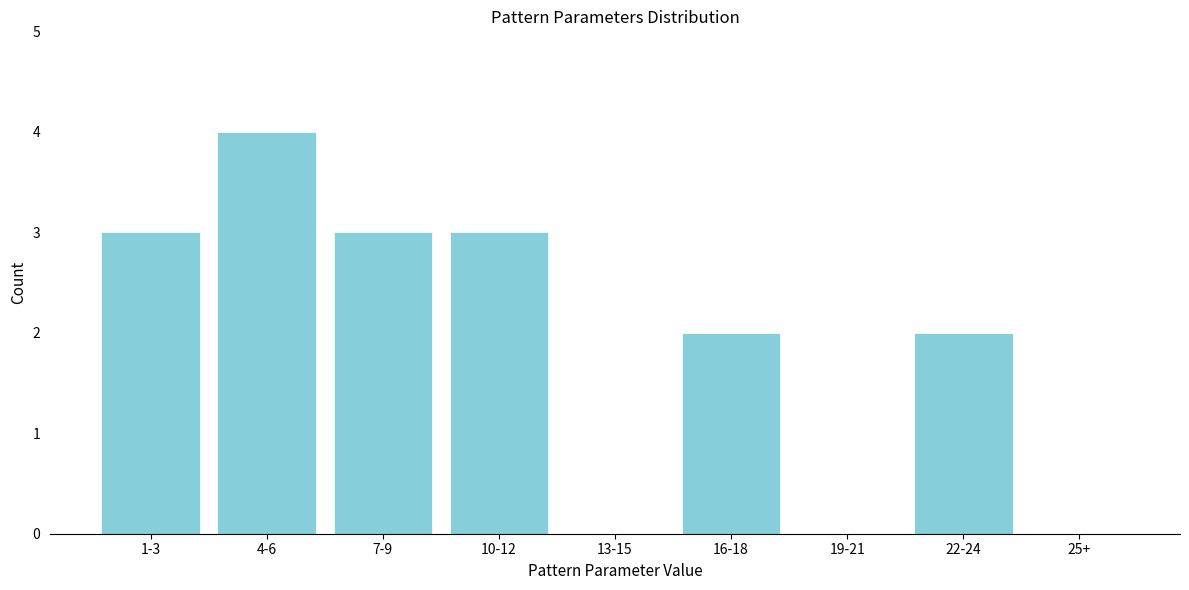

Reading left to right, transcribe all the data shown in this chart.

1-3=3	4-6=4	7-9=3	10-12=3	13-15=0	16-18=2	19-21=0	22-24=2	25+=0